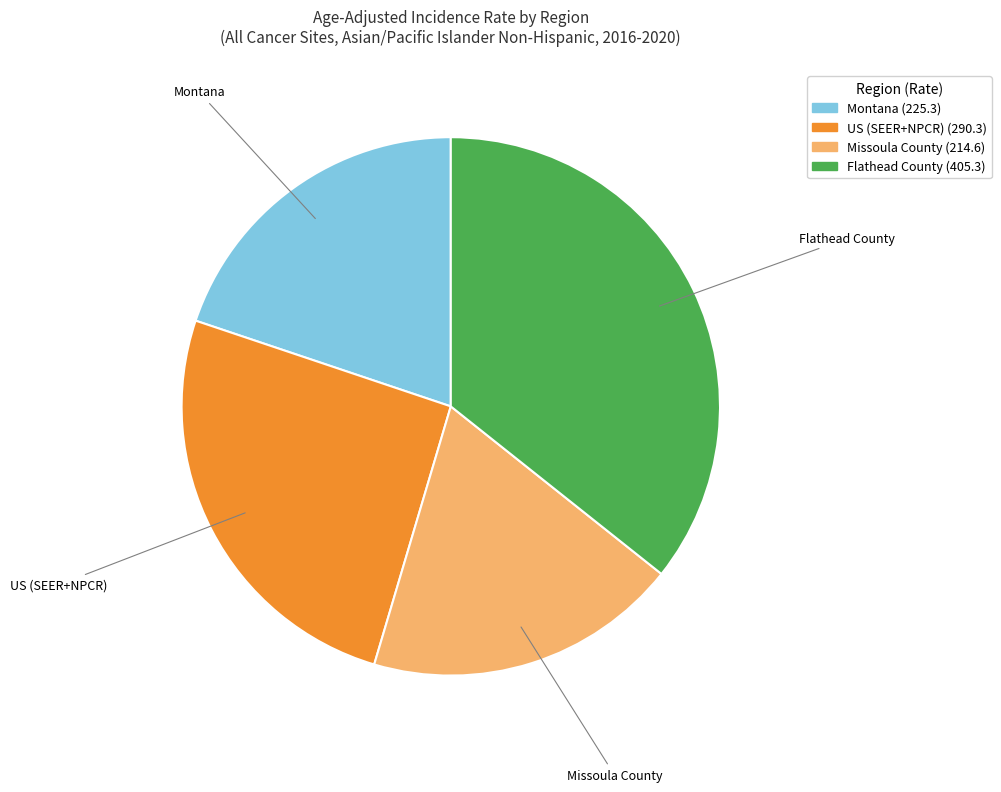

Do Montana and US (SEER+NPCR) together represent more than half of the pie?

No